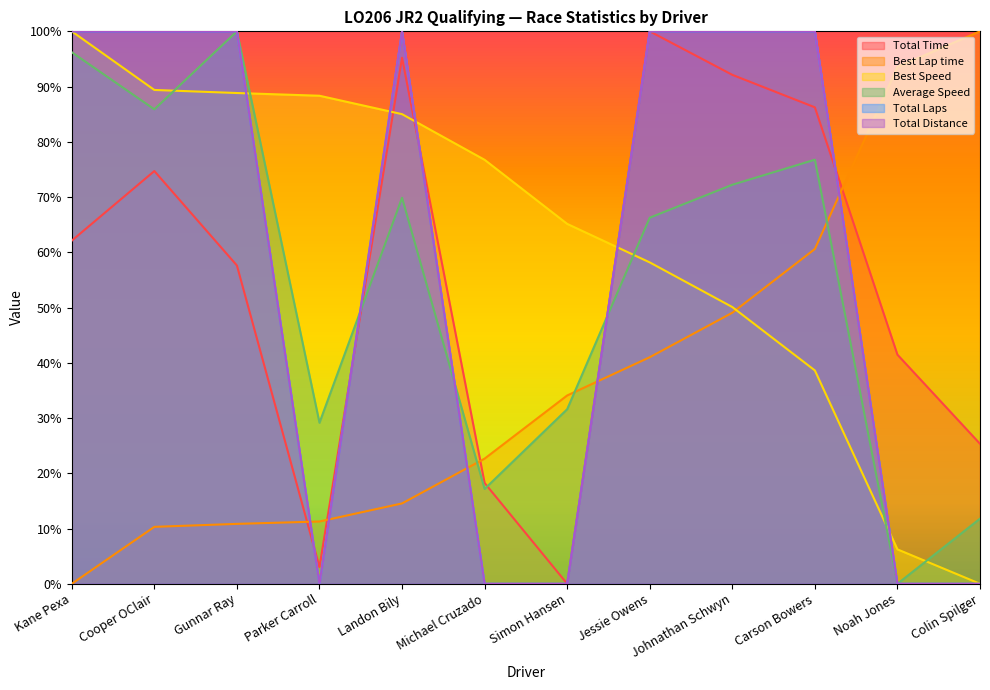

What is the difference between the second highest and minimum values in the Best Speed series?

89.4